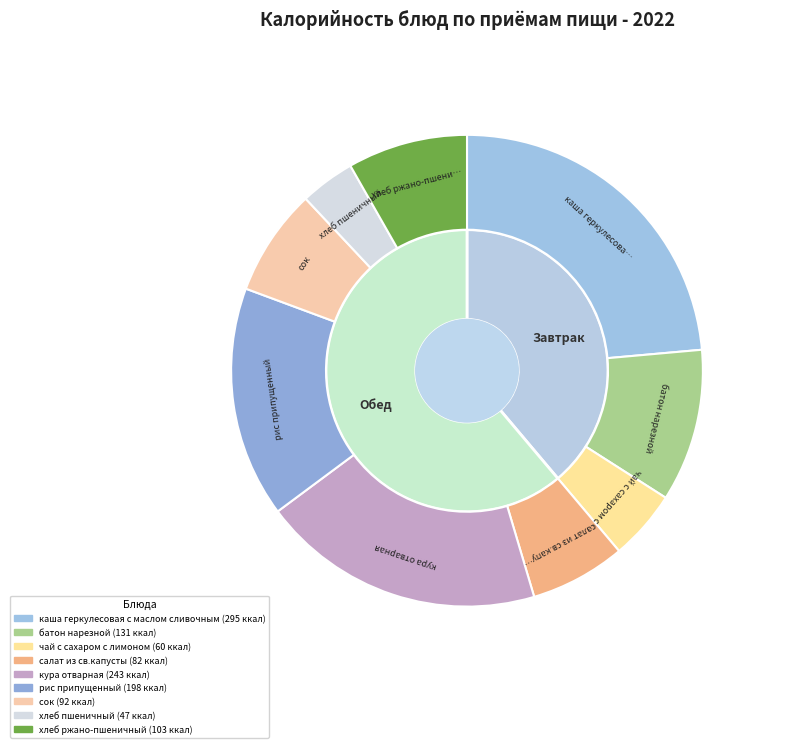

Does any single category account for the majority?

No